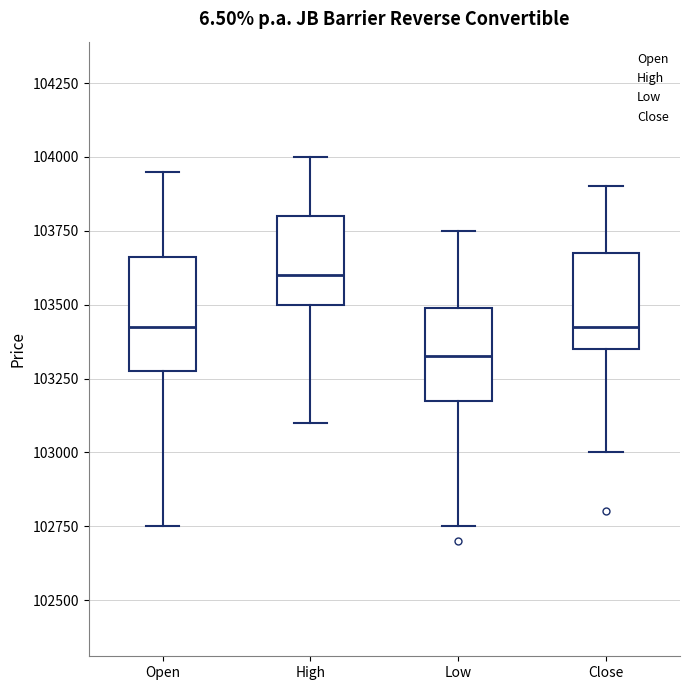

Where does the lower whisker of the box for Low end on the y-axis? The values are not printed on the chart, so give them approximately, as read against the axis.

102750